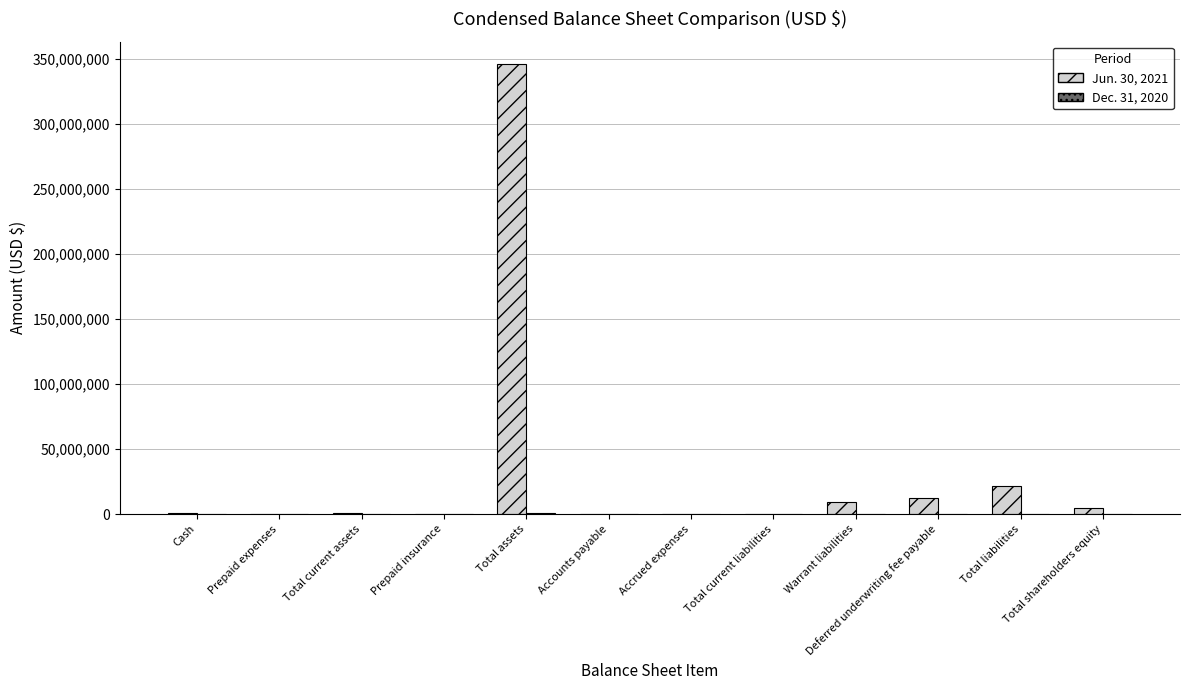

Which series has the largest total across all categories?

Jun. 30, 2021